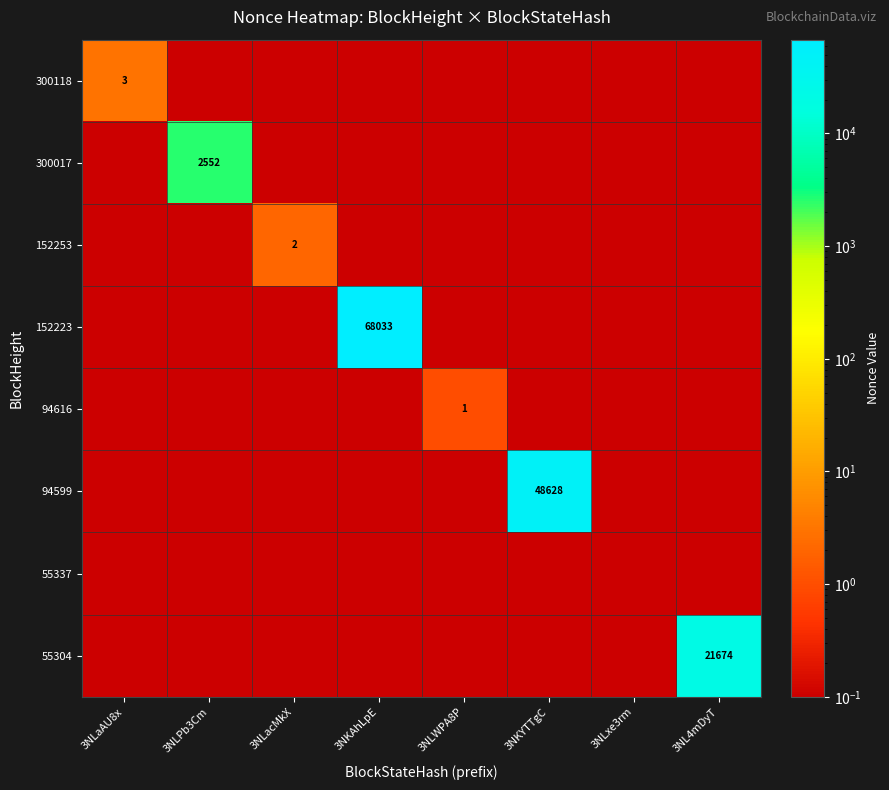

True or false: 152223 has a value of 68033.0 at 3NKAhLpE.

True